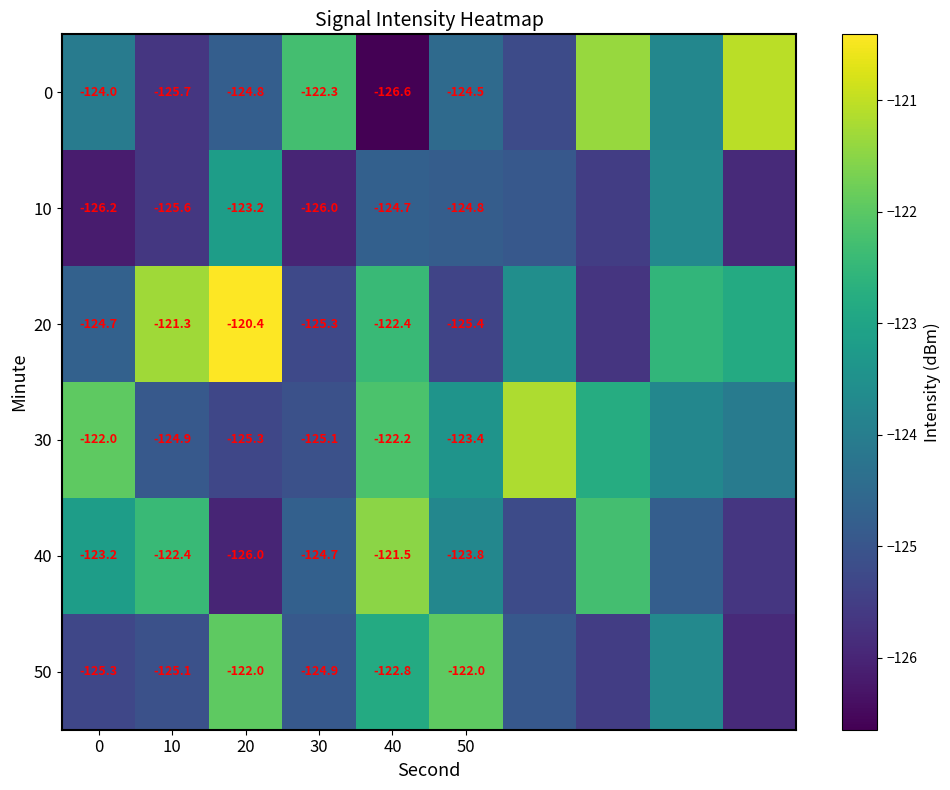

Is the value of 50 at 30 greater than the value of 30 at 40?

No